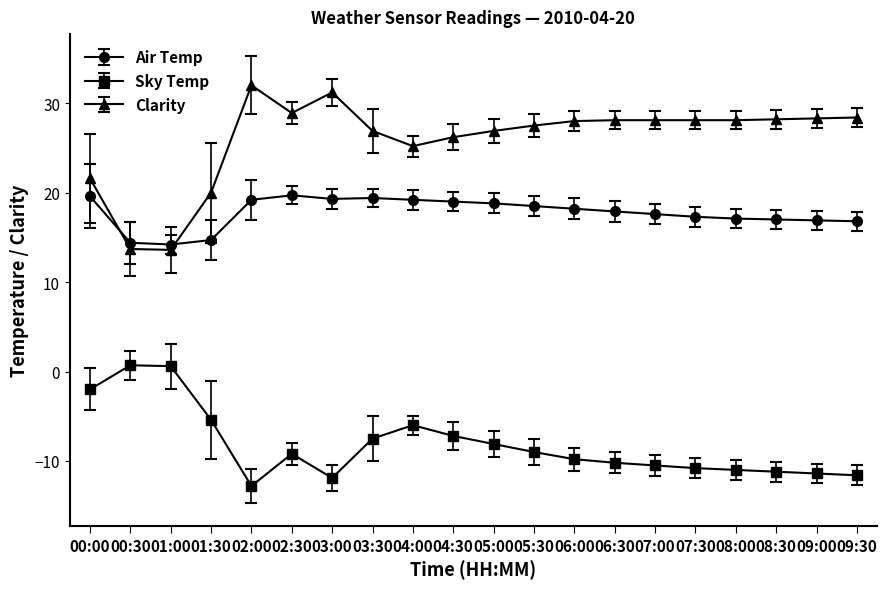

What is the minimum value shown in the chart?

-12.8